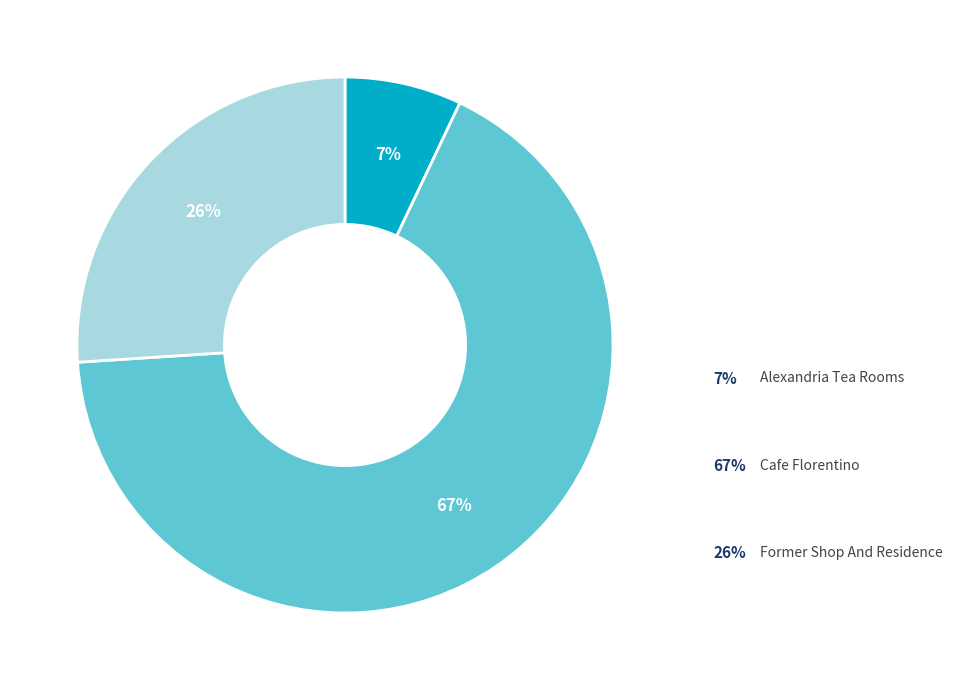

Does any single category account for the majority?

Yes